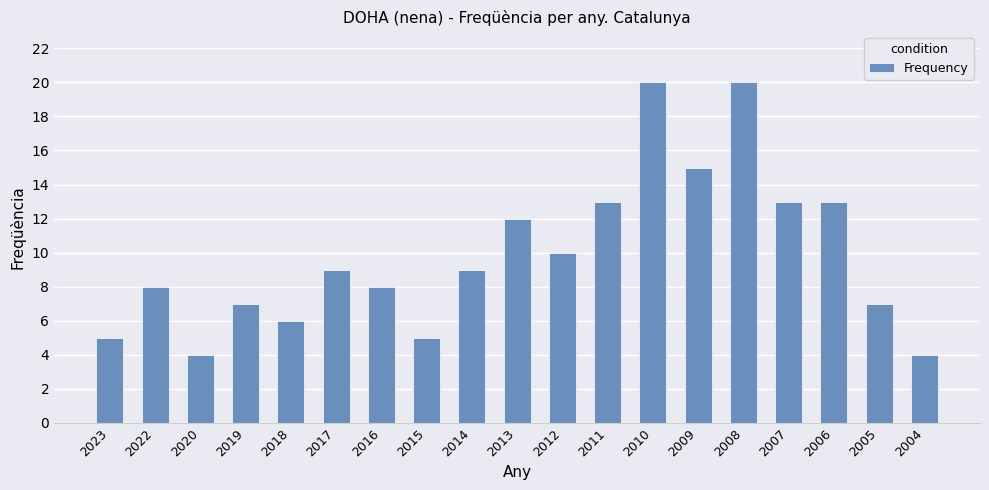

At which label is the value closest to 12?

2013